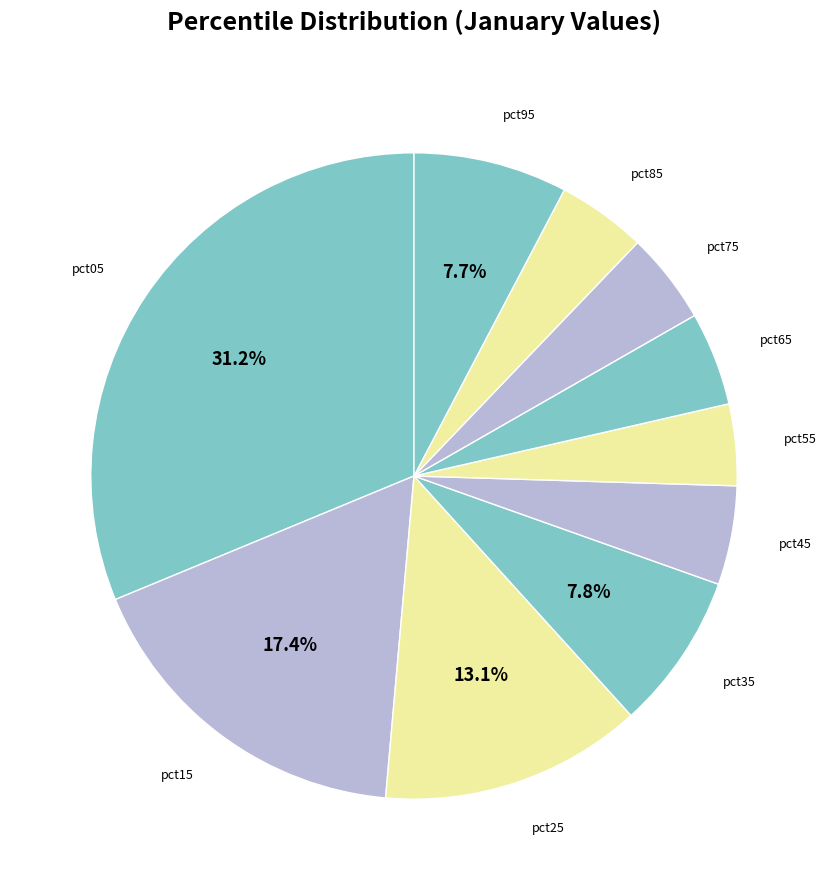

How many slices are in this pie chart?

10